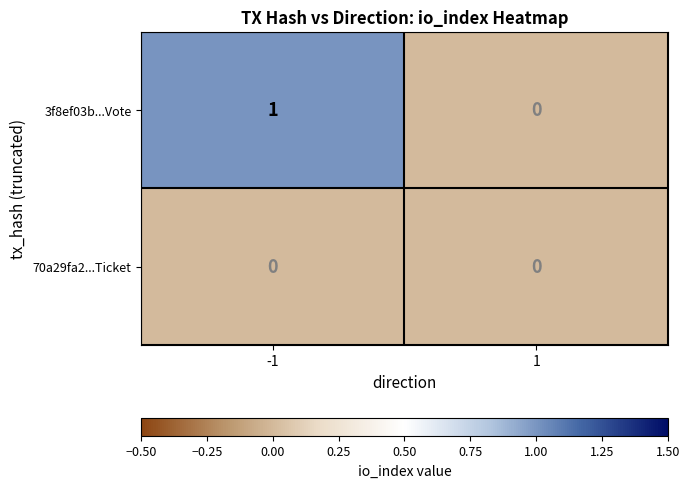

Reading right to left, extract all data points from this chart.

3f8ef03b...Vote: 0	1
70a29fa2...Ticket: 0	0